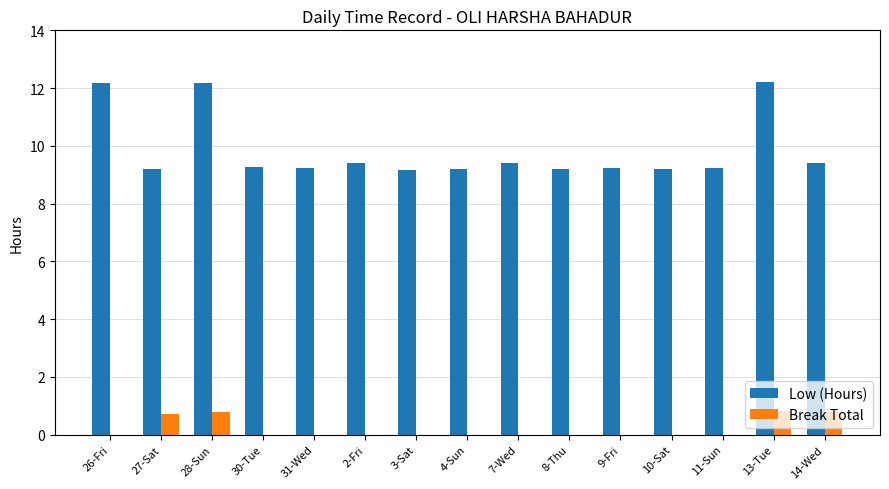

Is the value of Low (Hours) at 13-Tue greater than the value of Break Total at 27-Sat?

Yes